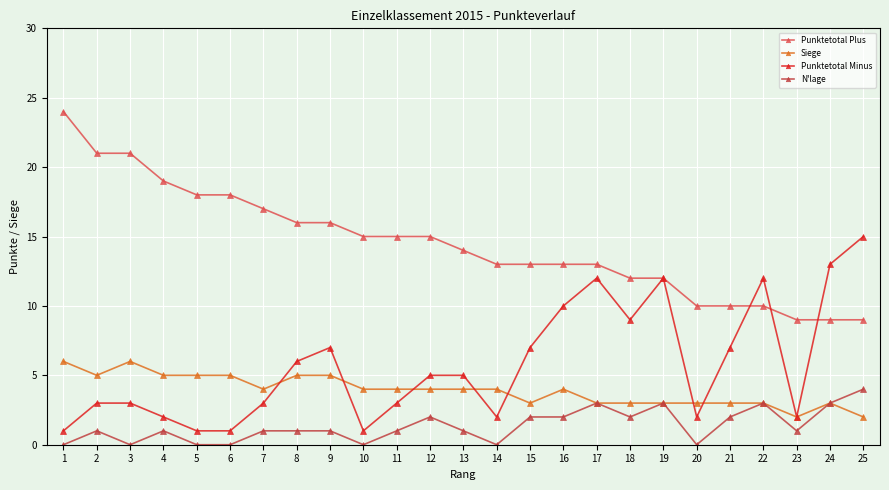

Is the value of Siege at 12 greater than the value of Punktetotal Plus at 24?

No